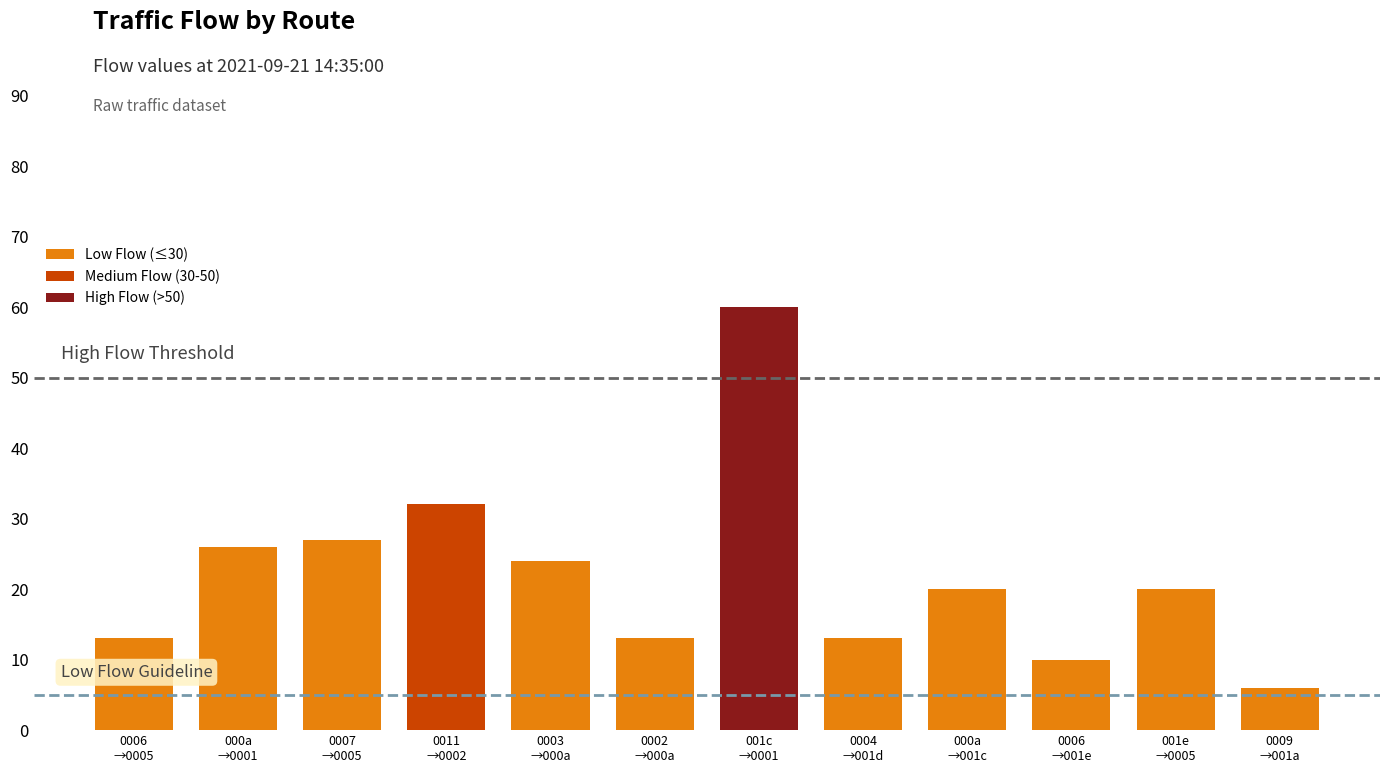

What is the greatest value displayed?

60